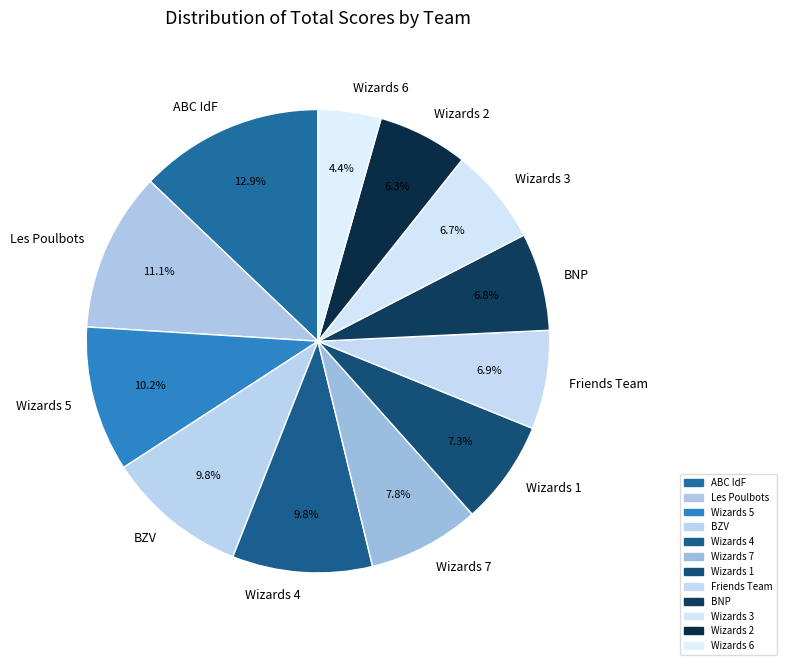

The Wizards 3 slice represents 14% of the pie. True or false?

False